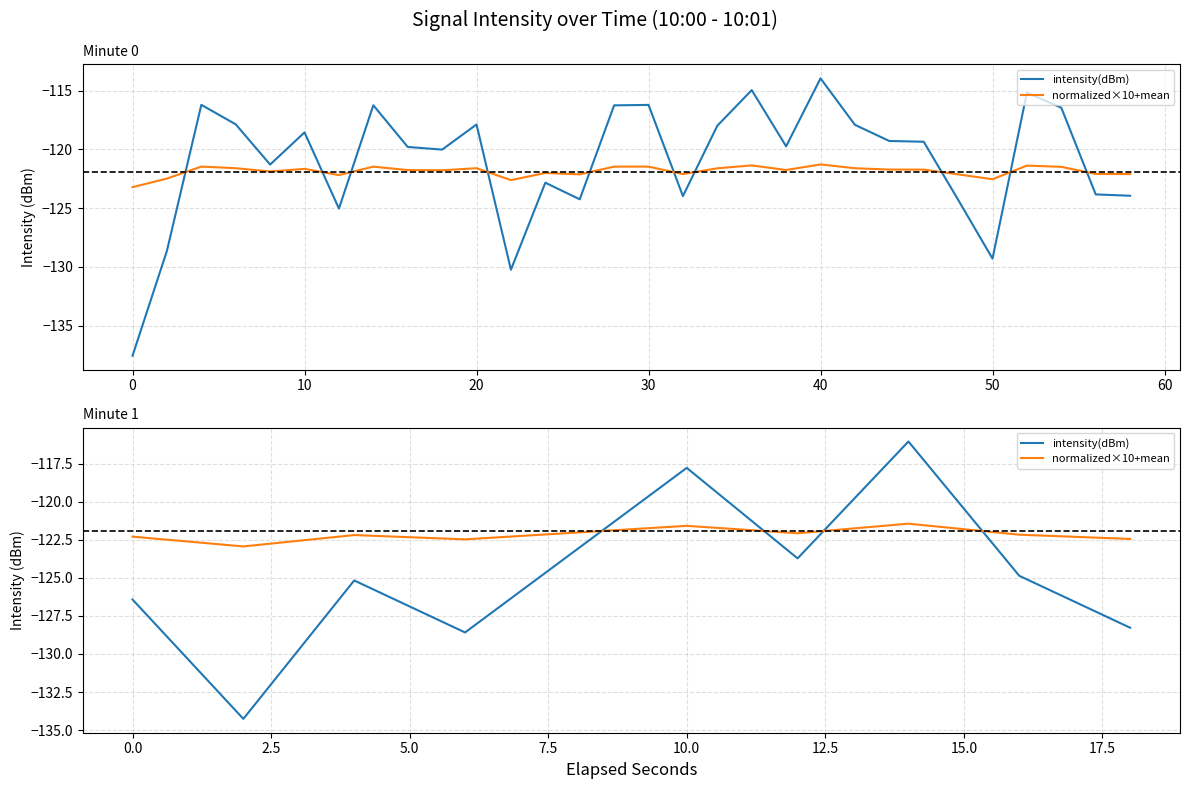

What are all the series names shown in the legend?

intensity(dBm), normalized×10+mean